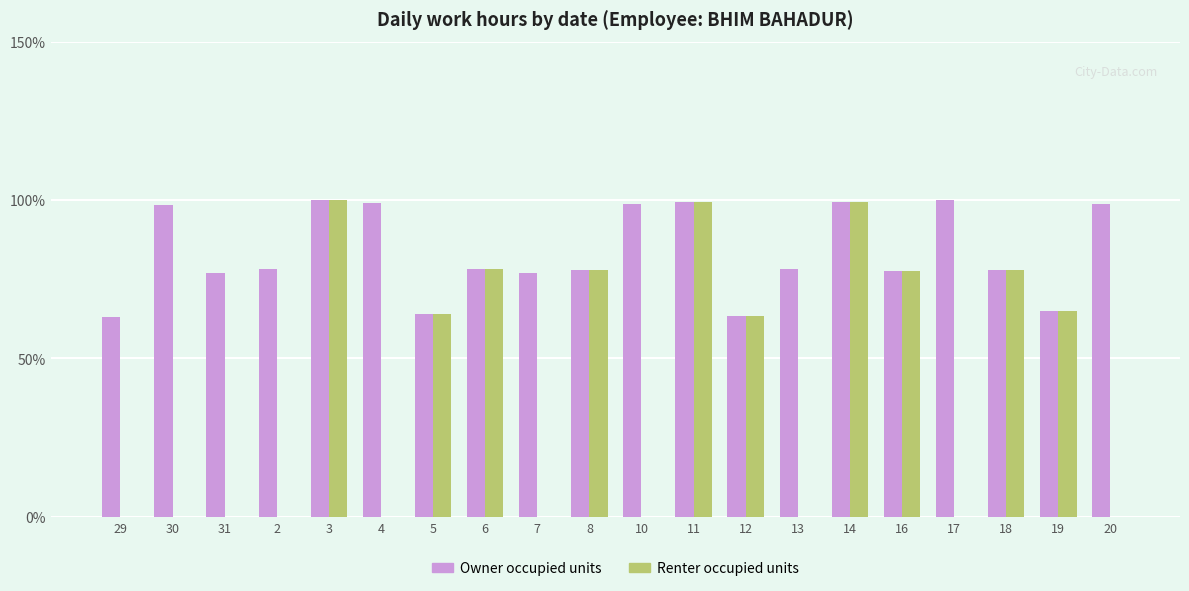

True or false: Renter occupied units has a value of 99.5 at 14.

True